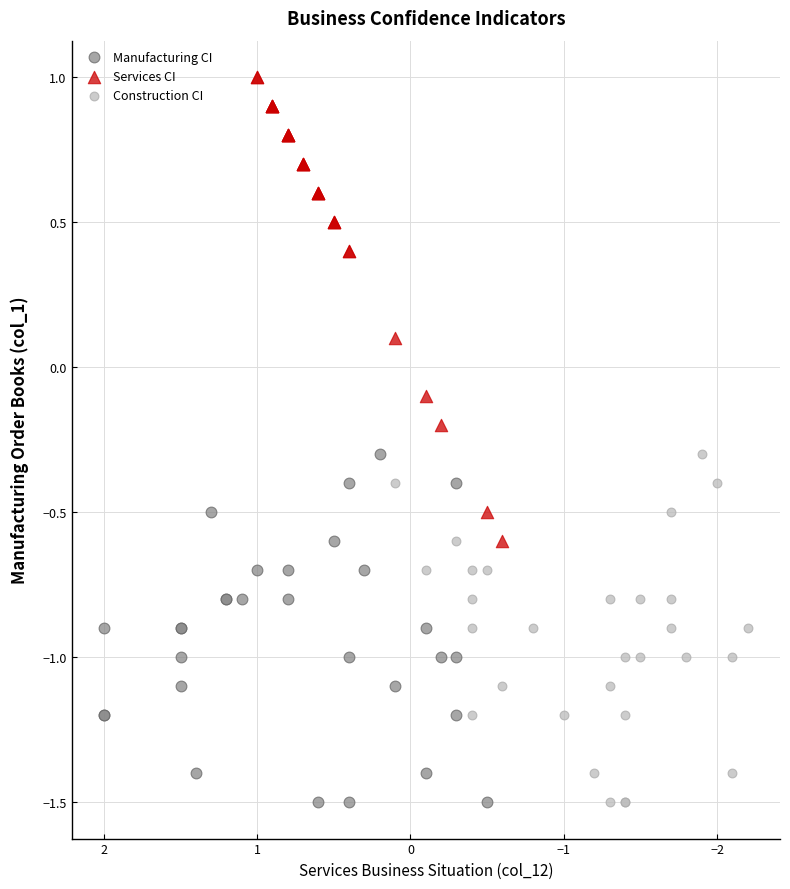

Which series has the widest spread of Y values?

Services CI